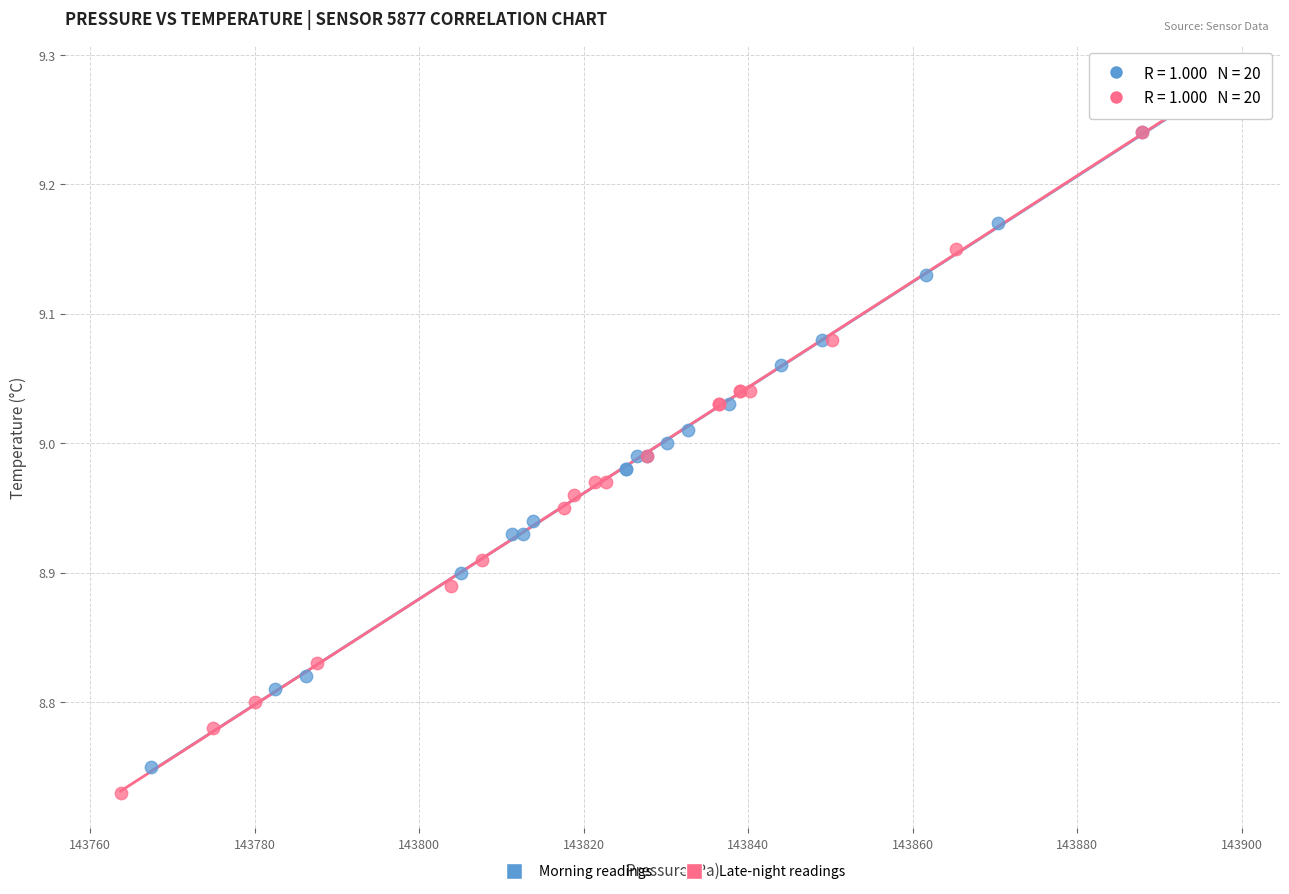

Which series contains the lowest Y value?

Late-night readings